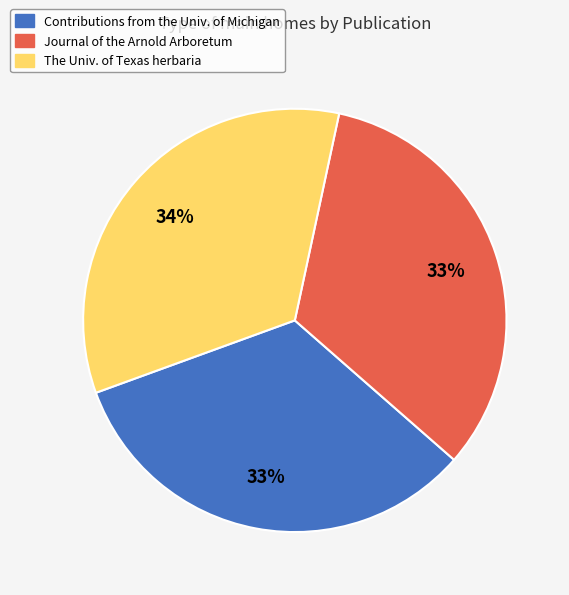

Does Journal of the Arnold Arboretum account for over 50% of the chart?

No